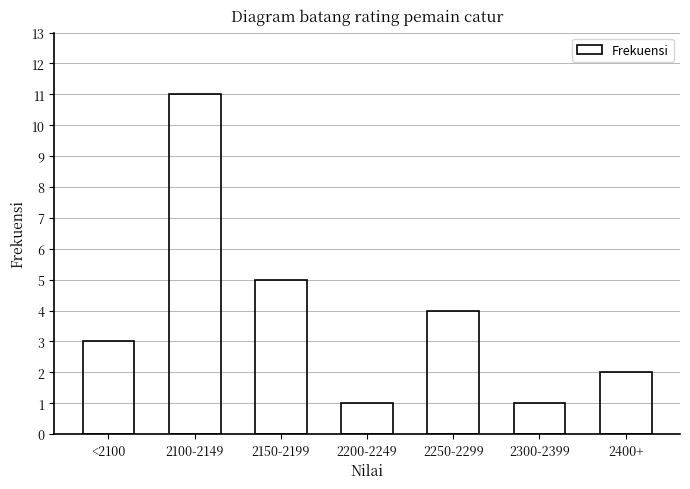

Reading left to right, what are all the values shown in this chart?

3	11	5	1	4	1	2